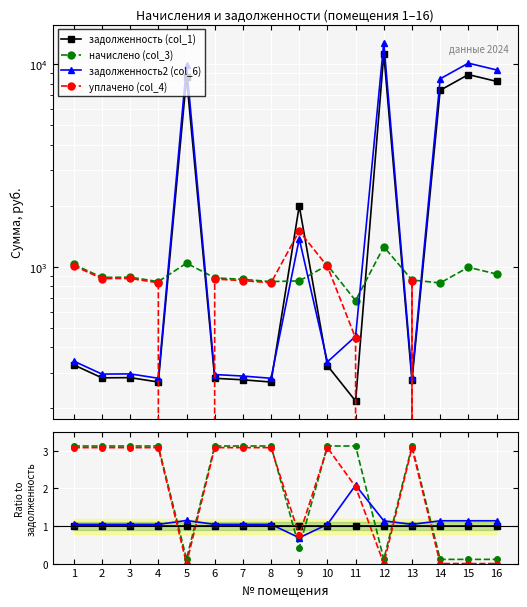

How many intersections are there between уплачено (col_4) and задолженность2 (col_6)?

5